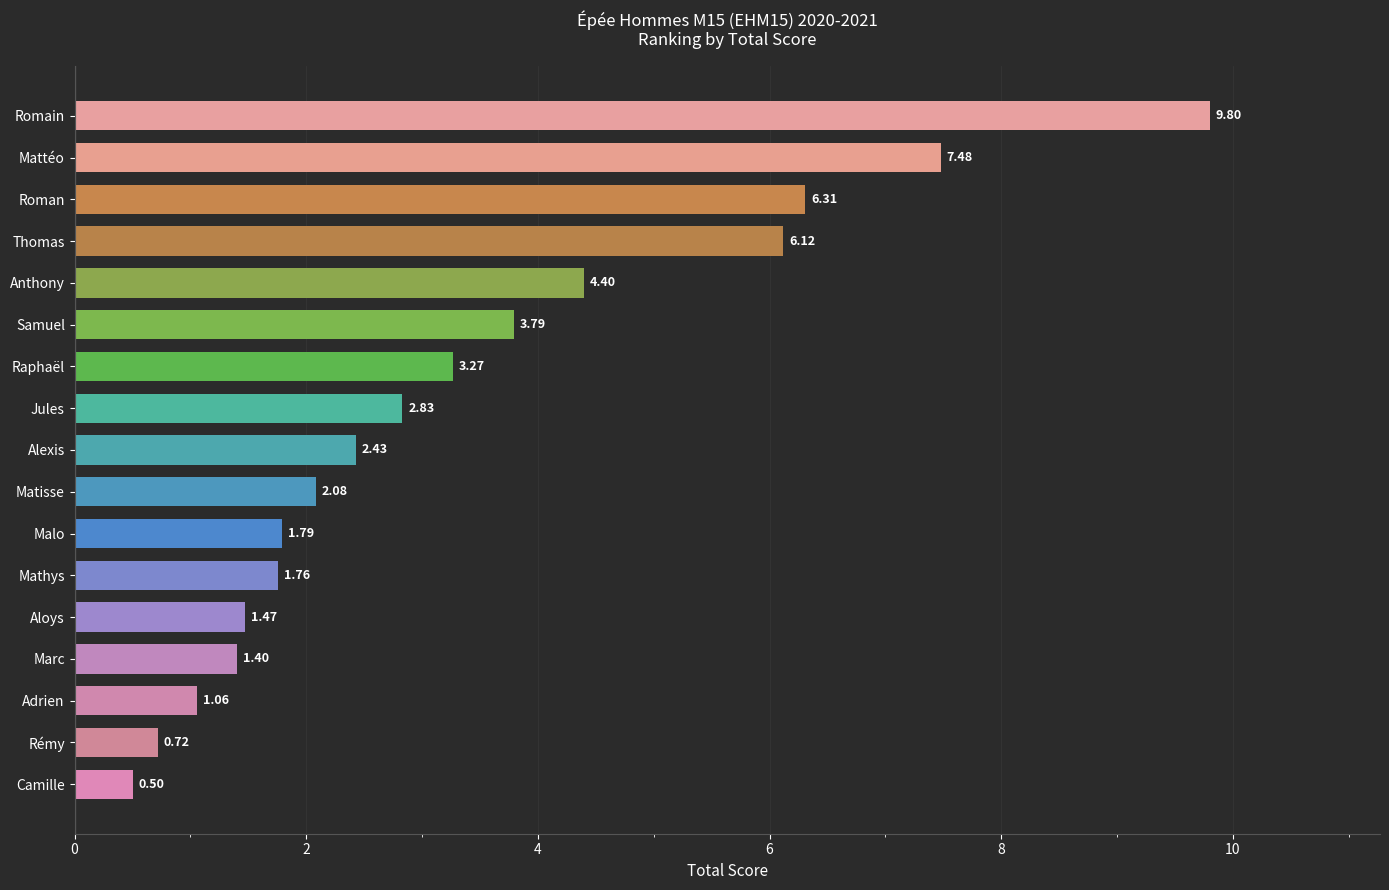

Which has a higher value, Camille or Aloys?

Aloys